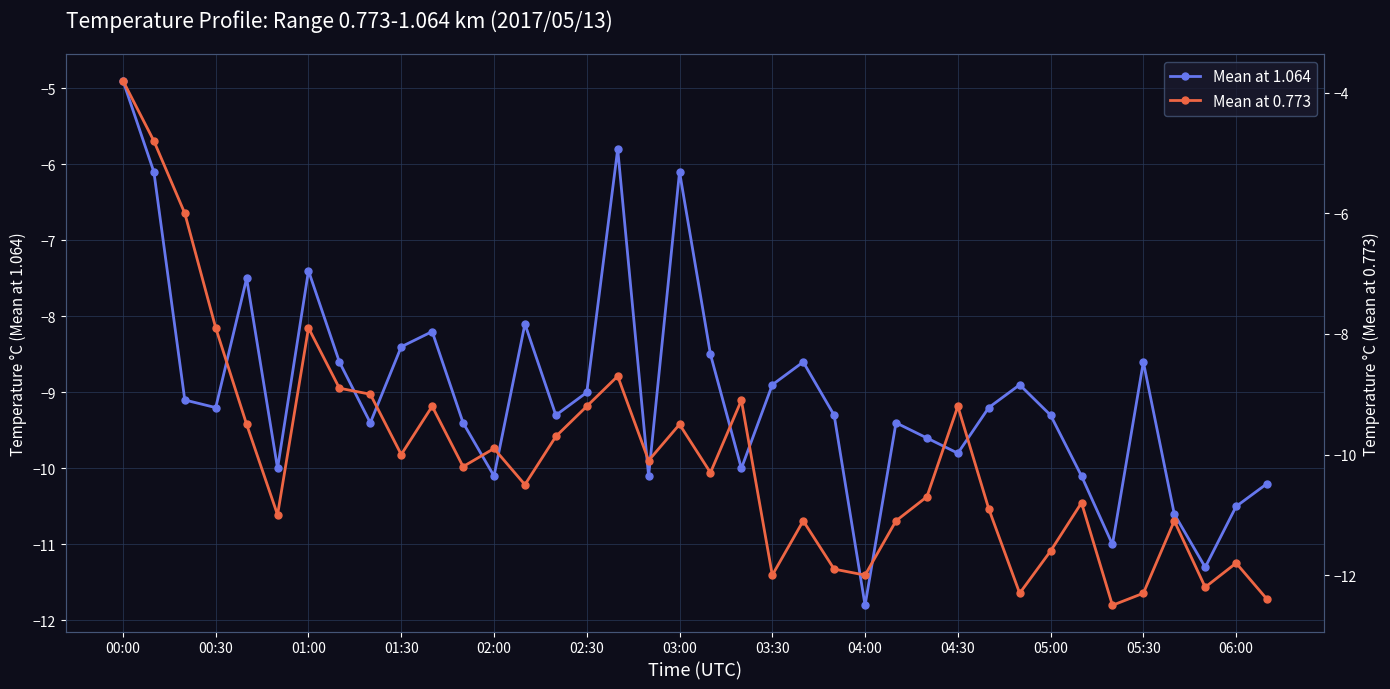

What is the difference between the maximum and second lowest values in the Mean at 0.773 series?

8.6